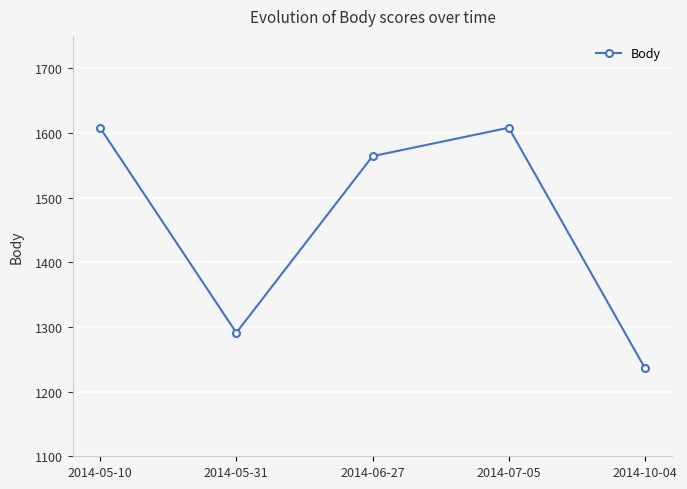

What is the value of the 5th point from the left?

1236